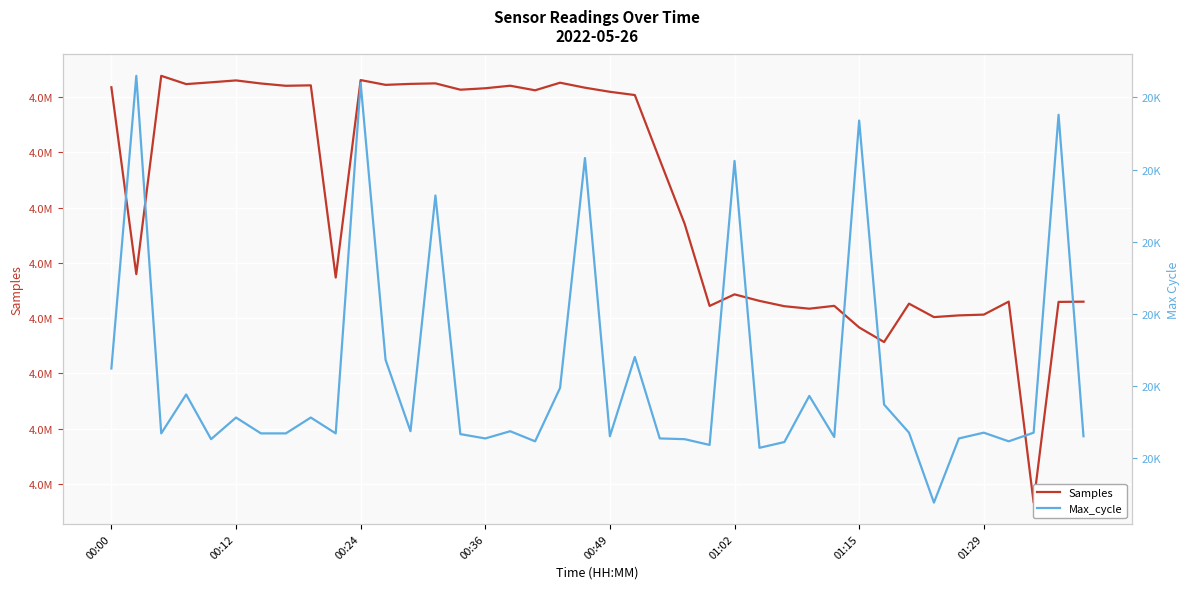

Which series has the widest spread of values?

Samples